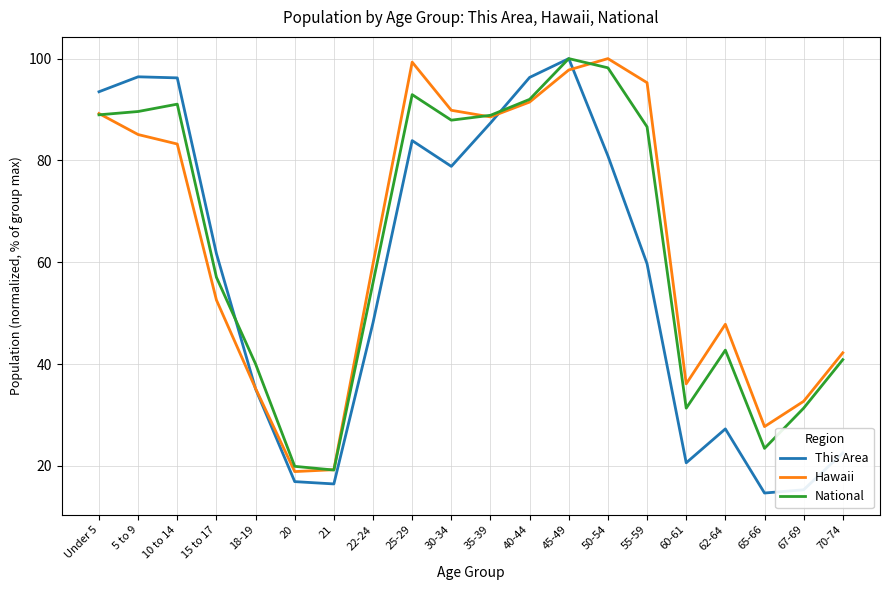

What is the difference between the second highest and minimum values in the National series?

79.0